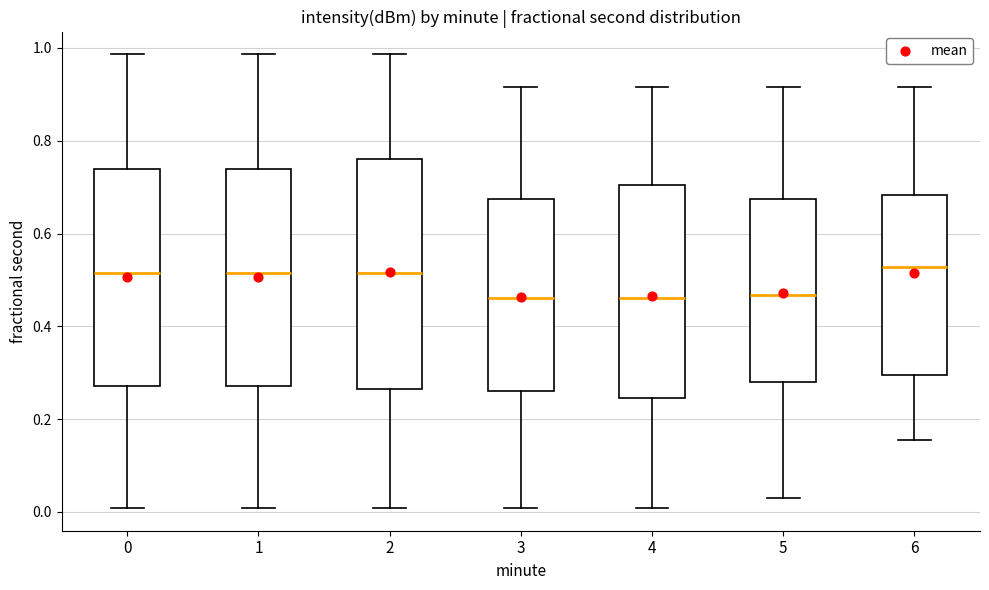

Where is the upper edge of the box at x = 2 on the y-axis? The values are not printed on the chart, so give them approximately, as read against the axis.

0.76